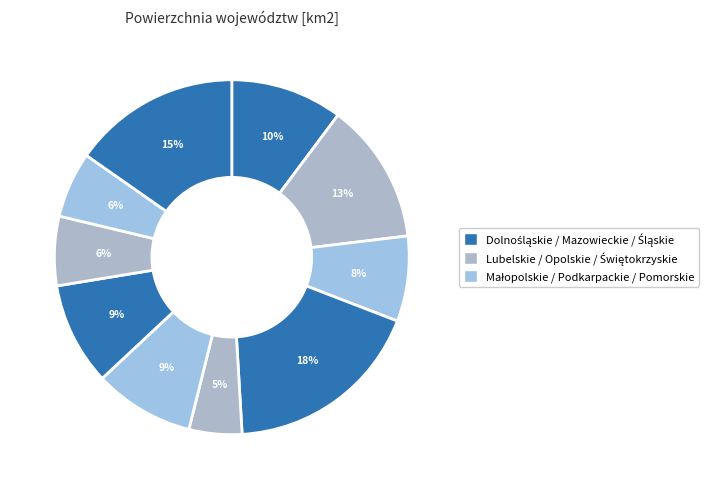

Rank the categories by value from highest to lowest.

Mazowieckie, Wielkopolskie, Lubelskie, Dolnośląskie, Pomorskie, Podkarpackie, Małopolskie, Śląskie, Świętokrzyskie, Opolskie